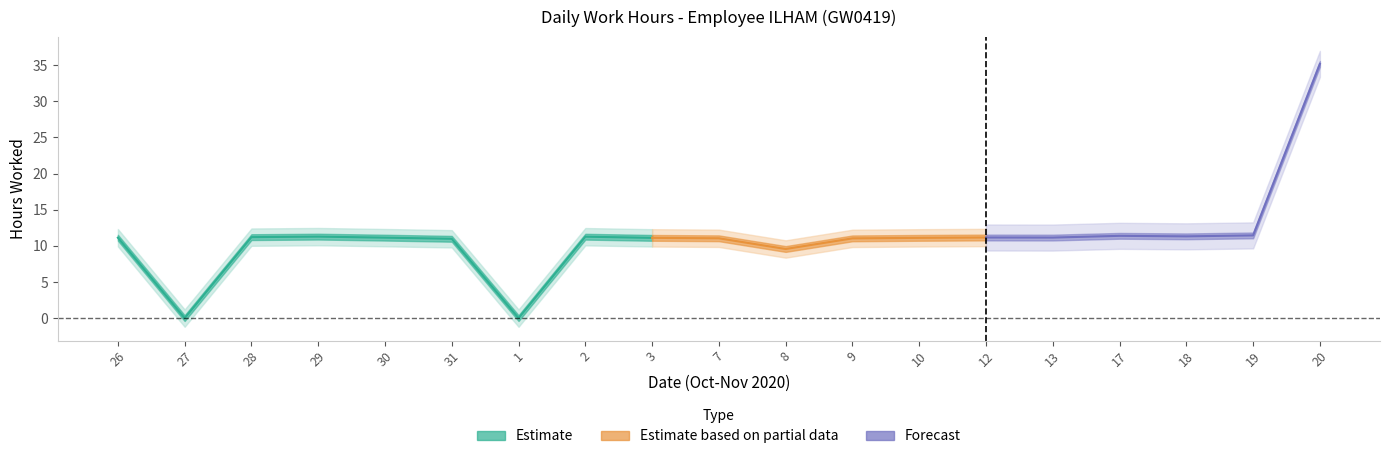

How many data points does each series have?

19